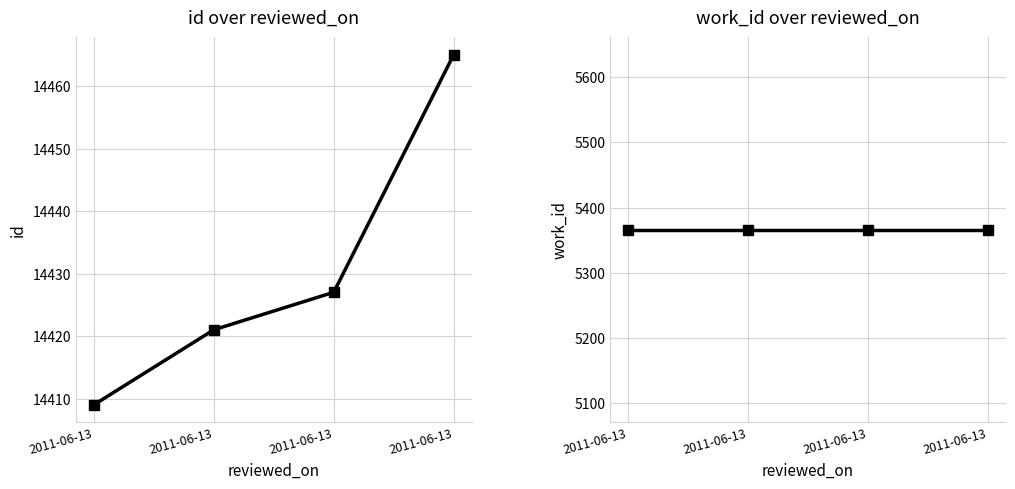

How many data points does each series have?

4